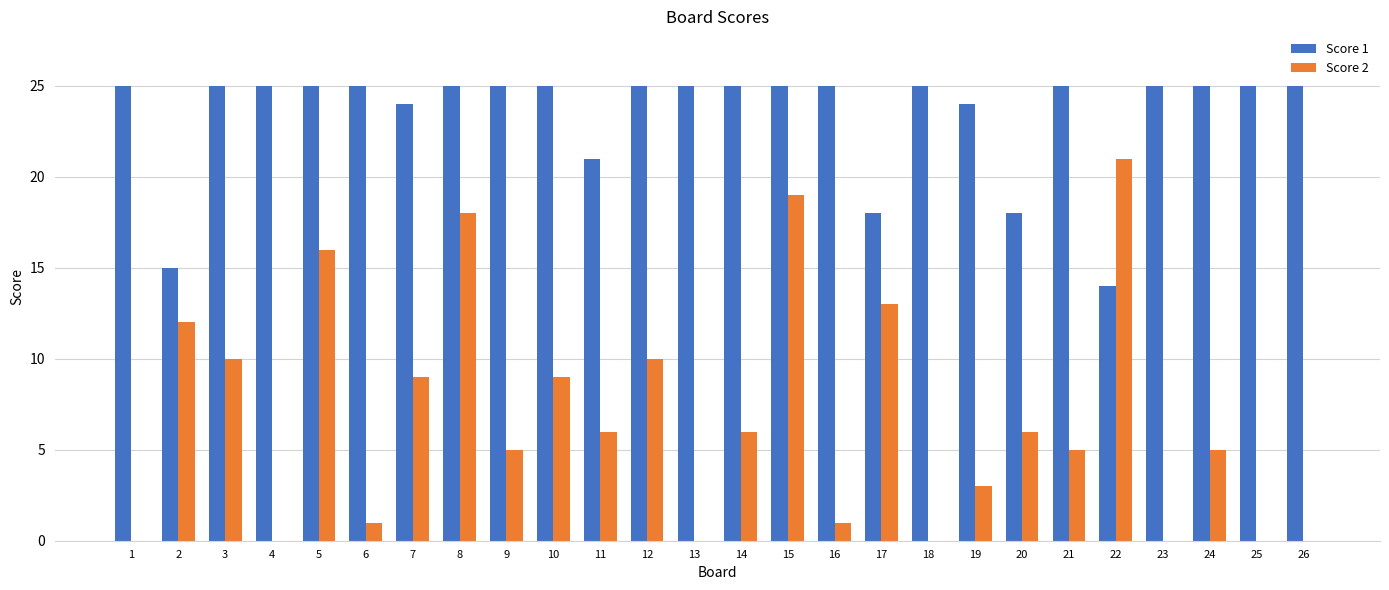

What is the greatest value displayed?

25